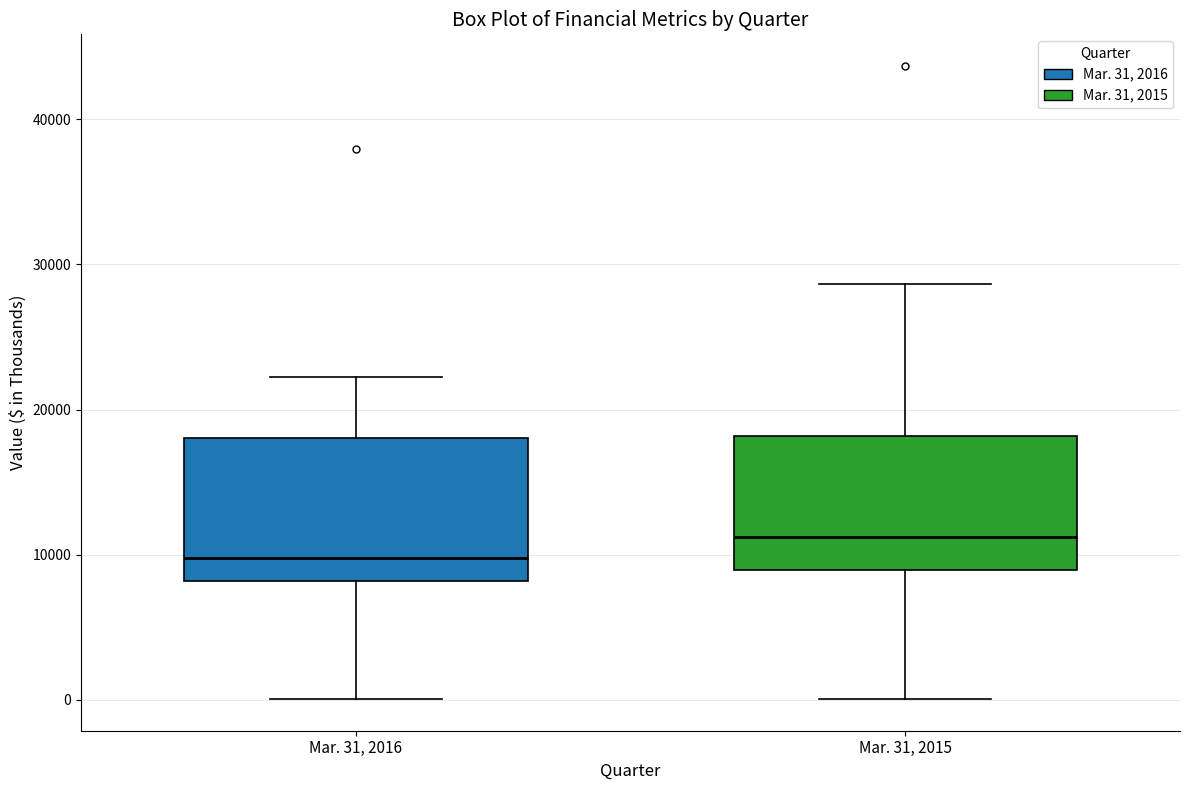

Reading left to right, read every box against the y-axis: the position of its median line, the range the box covers, and the ends of its whiskers. The values are not printed on the chart, so give them approximately, as read against the axis.

Mar. 31, 2016: median 10000, box 8000 to 18000, whiskers 0 to 22000
Mar. 31, 2015: median 11000, box 9000 to 18000, whiskers 0 to 29000